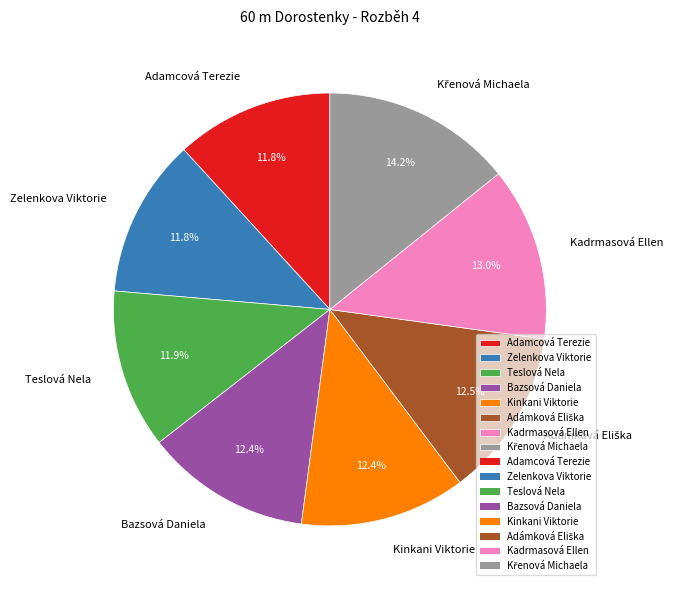

What portion of the pie excludes Bazsová Daniela?

87.6%